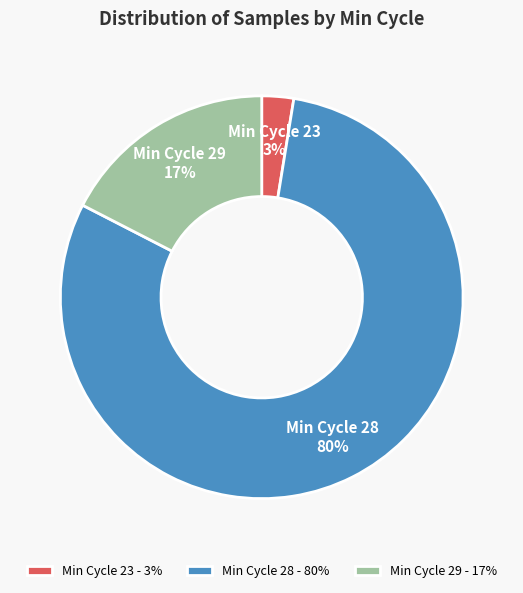

To the nearest percent, what portion does Min Cycle 28 - 80% represent?

80%